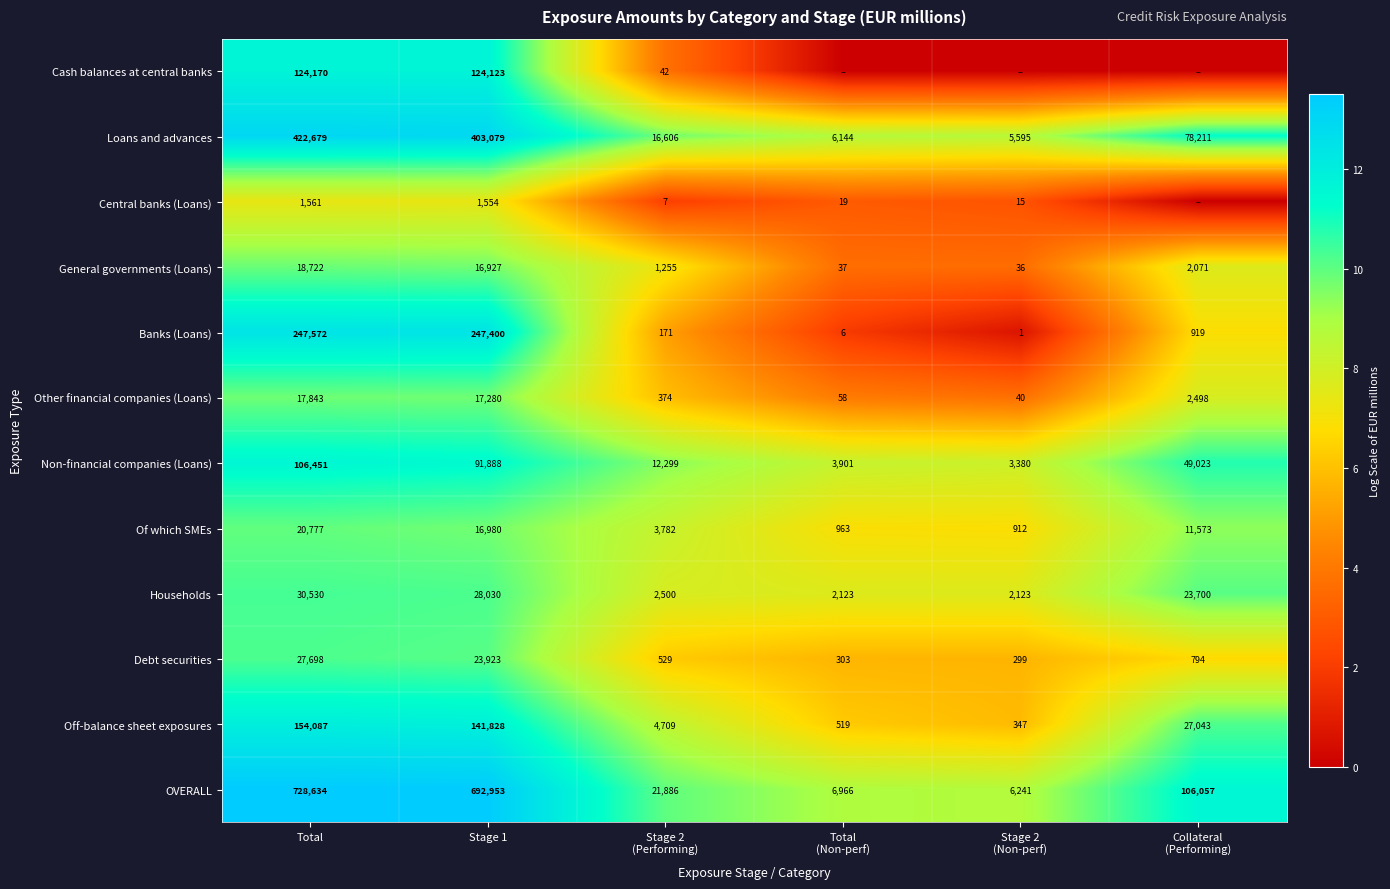

At which category does the chart reach its minimum across all series?

Total
(Non-perf)